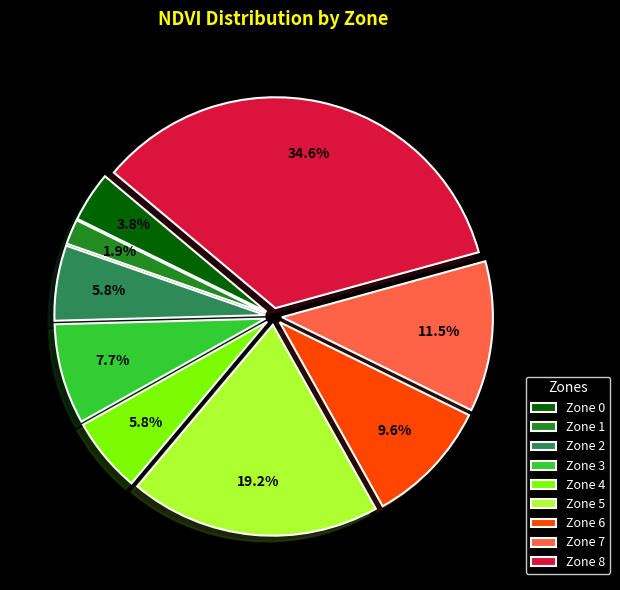

How many slices are in this pie chart?

9